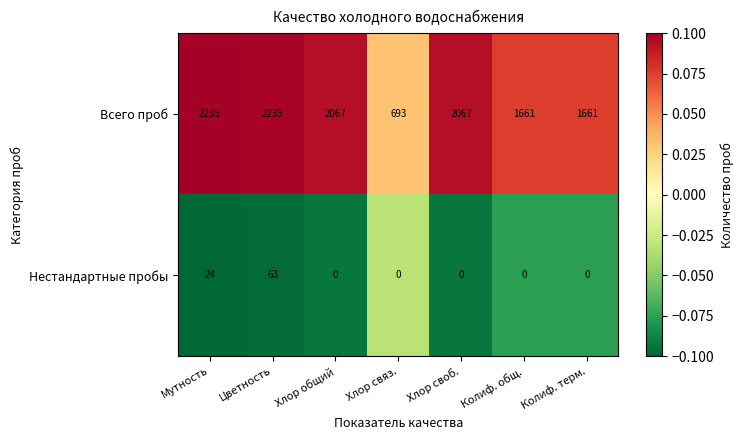

Which series has the largest range (max minus min)?

Всего проб